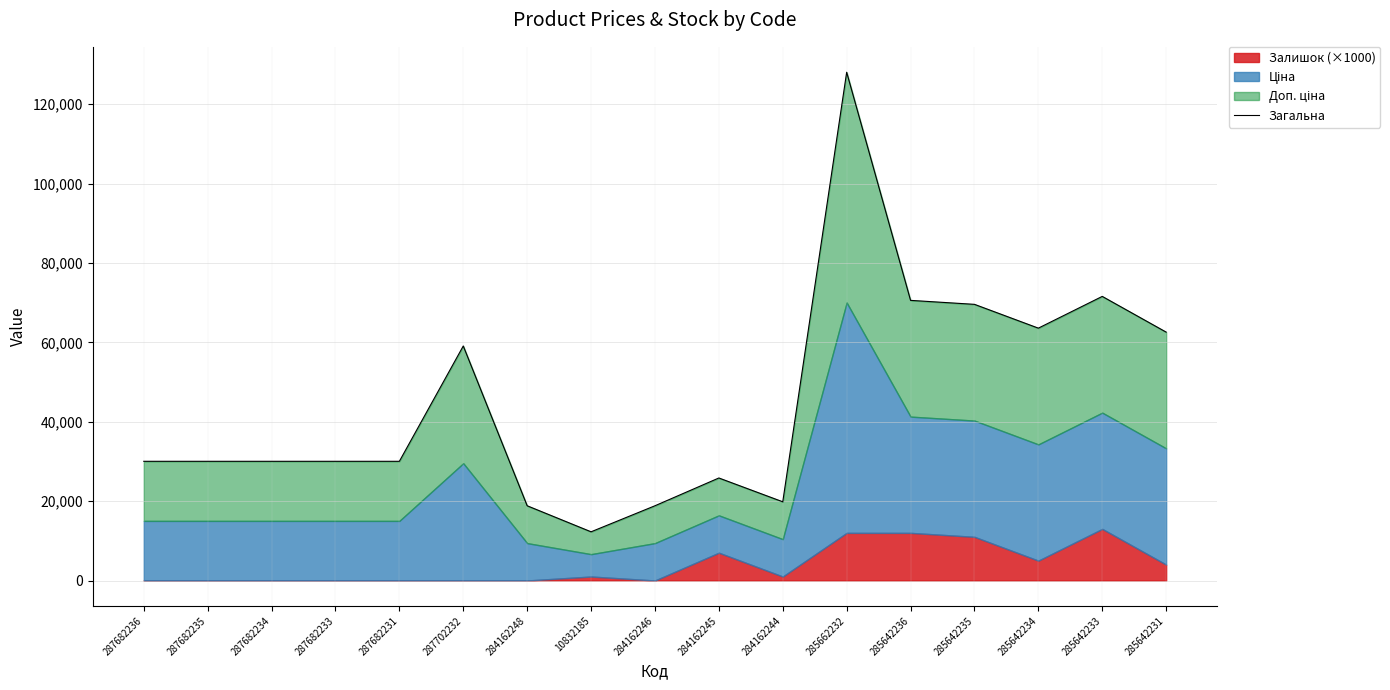

What is the label of the 16th point from the left?

285642233